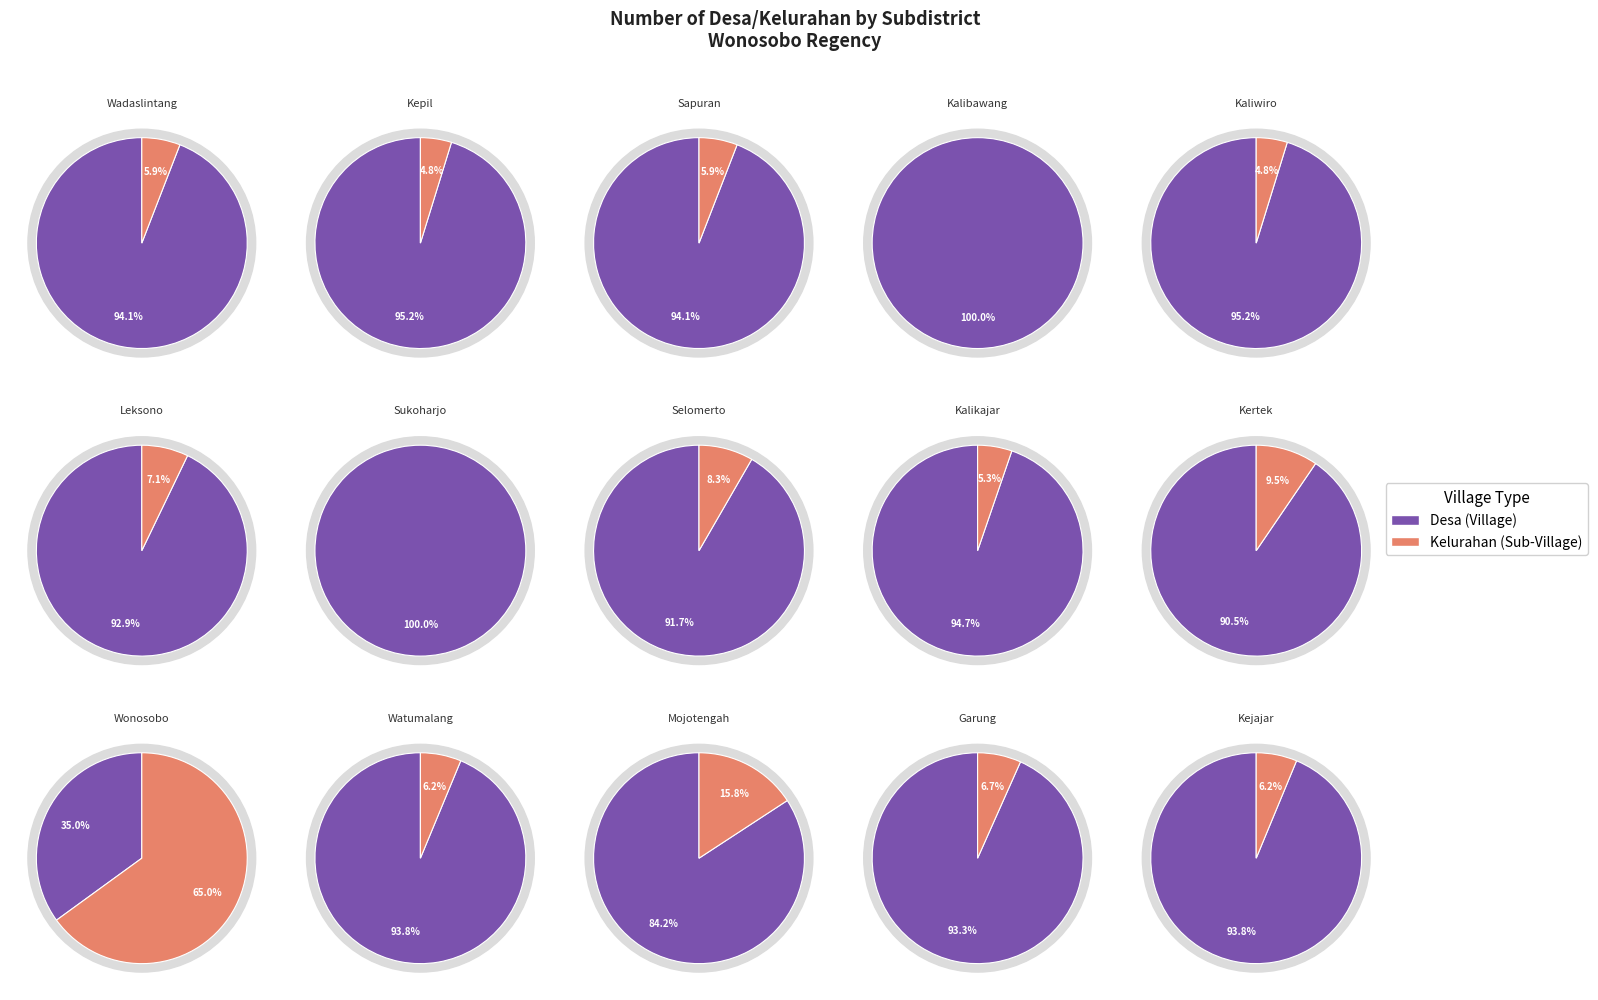

At Wonosobo, list the series in order from largest to smallest.

Kelurahan, Desa